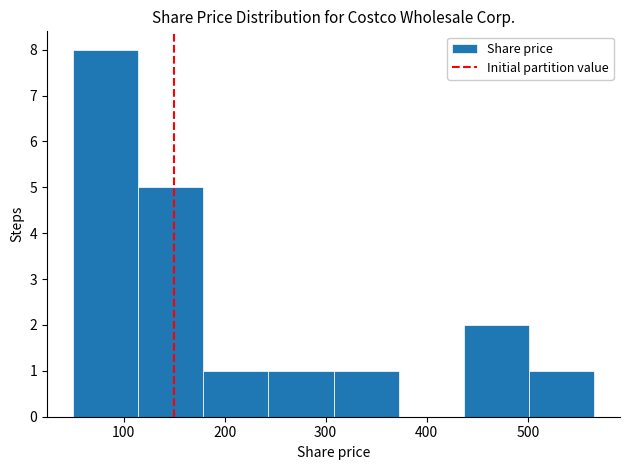

Which range on the x-axis has the tallest bar?

50 to 110